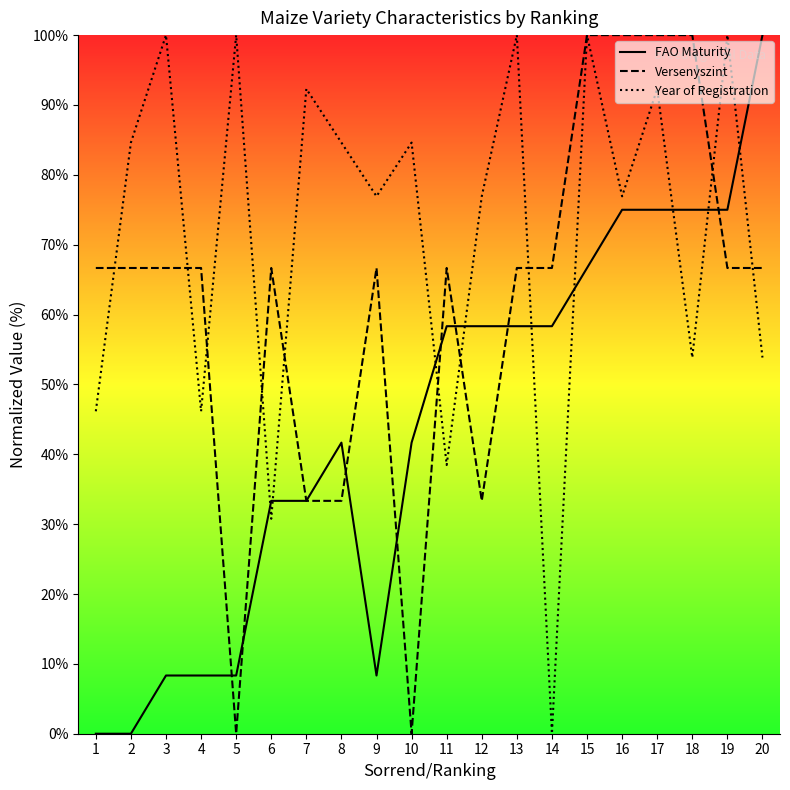

Count the number of categories in the chart.

20